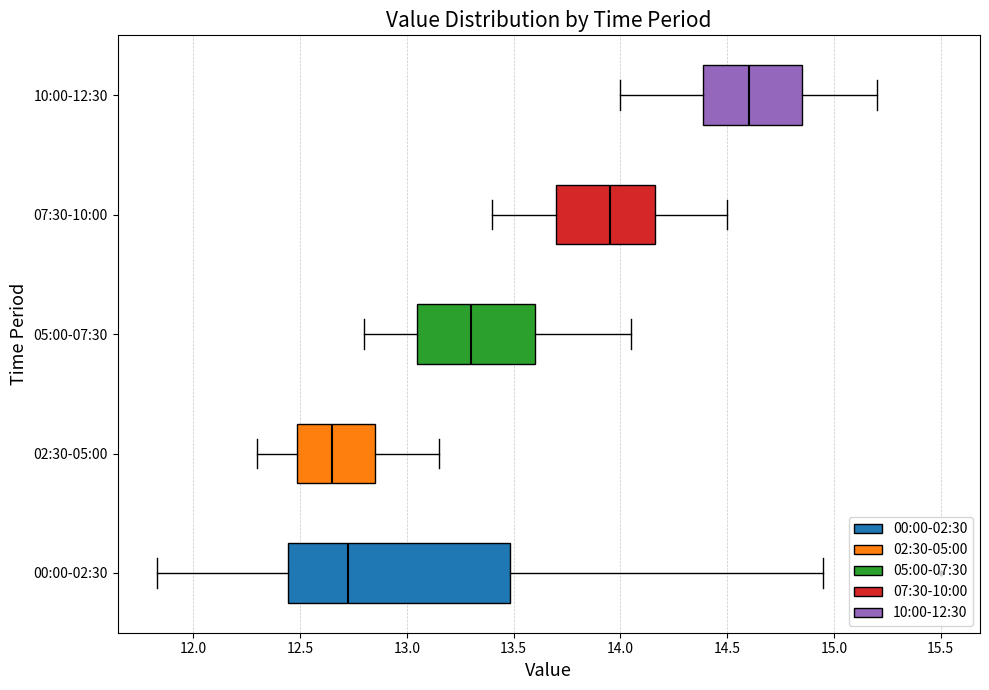

Reading bottom to top, transcribe this box plot: for each box, give where its median line is, the range the box spans, and where its two whiskers end, as read against the x-axis. The values are not printed on the chart, so give them approximately, as read against the axis.

00:00-02:30: median 12.75, box 12.45 to 13.50, whiskers 11.85 to 14.95
02:30-05:00: median 12.65, box 12.50 to 12.85, whiskers 12.30 to 13.15
05:00-07:30: median 13.30, box 13.05 to 13.60, whiskers 12.80 to 14.05
07:30-10:00: median 13.95, box 13.70 to 14.15, whiskers 13.40 to 14.50
10:00-12:30: median 14.60, box 14.40 to 14.85, whiskers 14.00 to 15.20